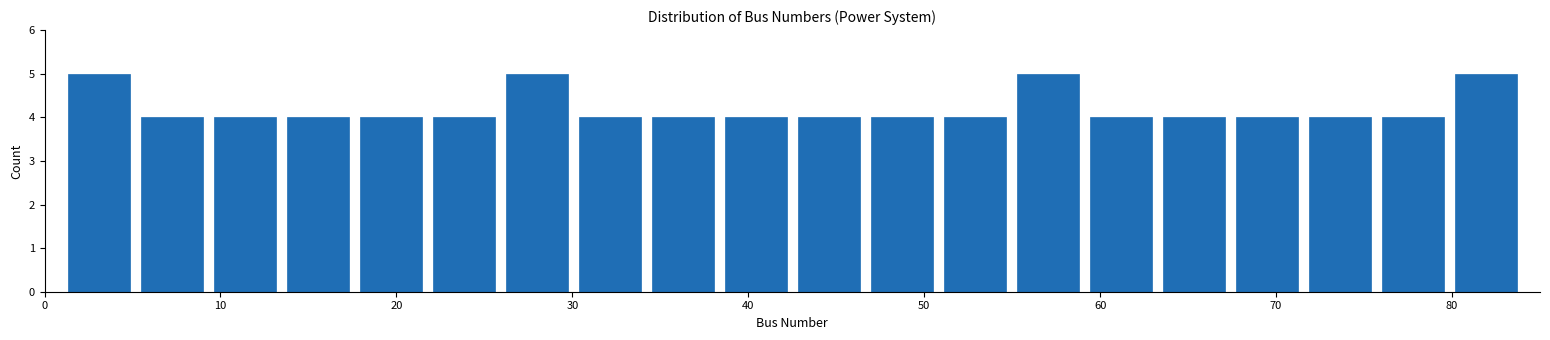

How tall is the bar that spans 59 to 63 on the x-axis? Neither the bar edges nor the heights are printed on the chart, so give them approximately, as read against the axes.

4